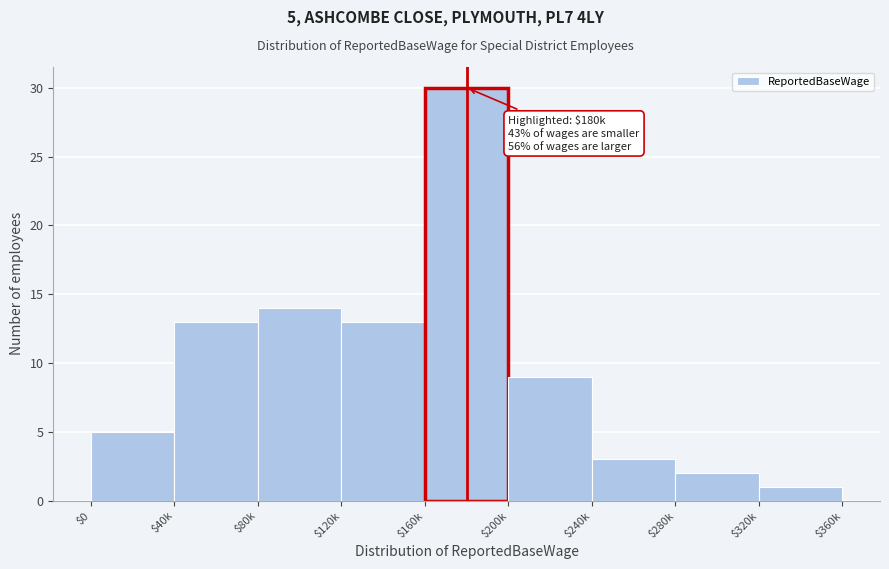

Reading left to right, transcribe all the data shown in this chart.

5	13	14	13	30	9	3	2	1